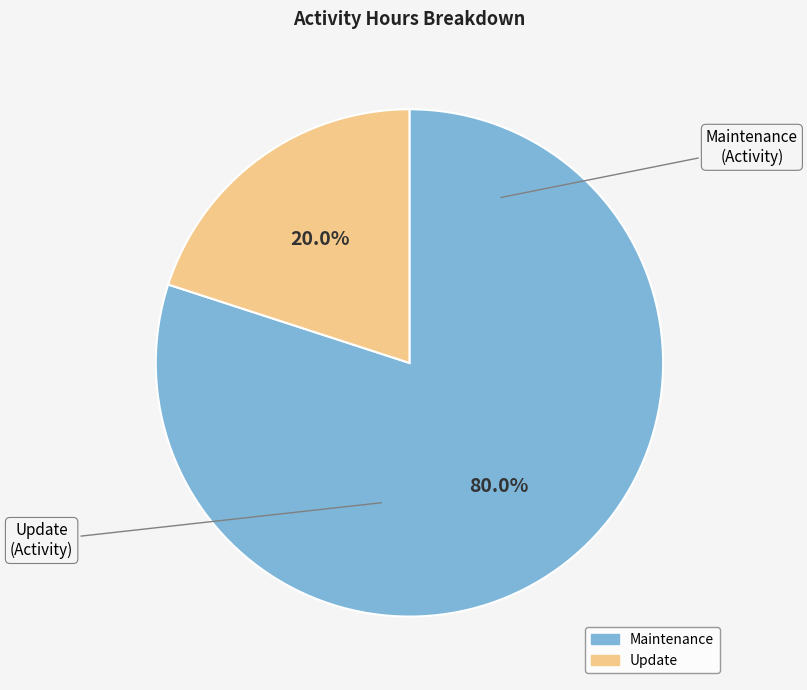

To the nearest percent, what is the combined percentage of Maintenance and Update?

100%